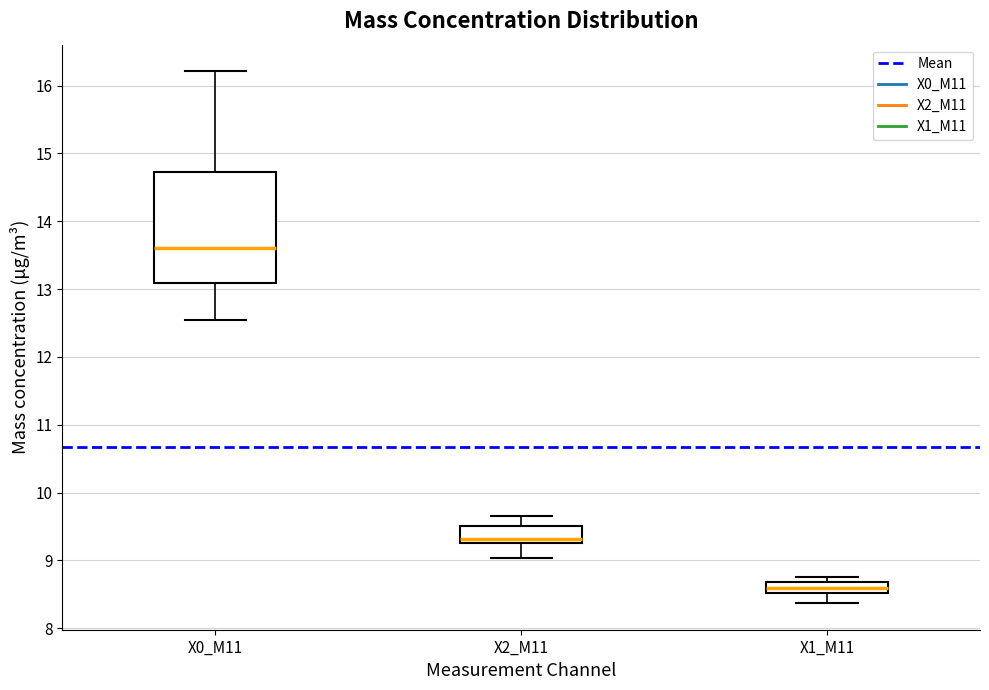

Reading left to right, transcribe this box plot: for each box, give where its median line is, the range the box spans, and where its two whiskers end, as read against the y-axis. The values are not printed on the chart, so give them approximately, as read against the axis.

X0_M11: median 13.6, box 13.1 to 14.7, whiskers 12.5 to 16.2
X2_M11: median 9.3 (just above the box's lower edge), box 9.3 to 9.5, whiskers 9.0 to 9.7
X1_M11: median 8.6, box 8.5 to 8.7, whiskers 8.4 to 8.8